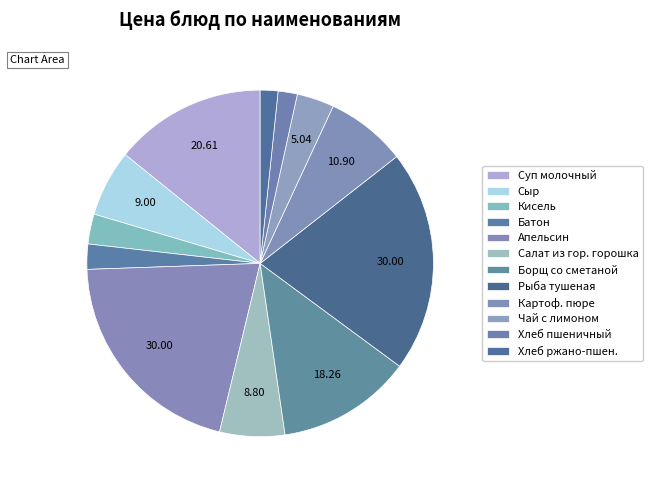

How many slices are in this pie chart?

12